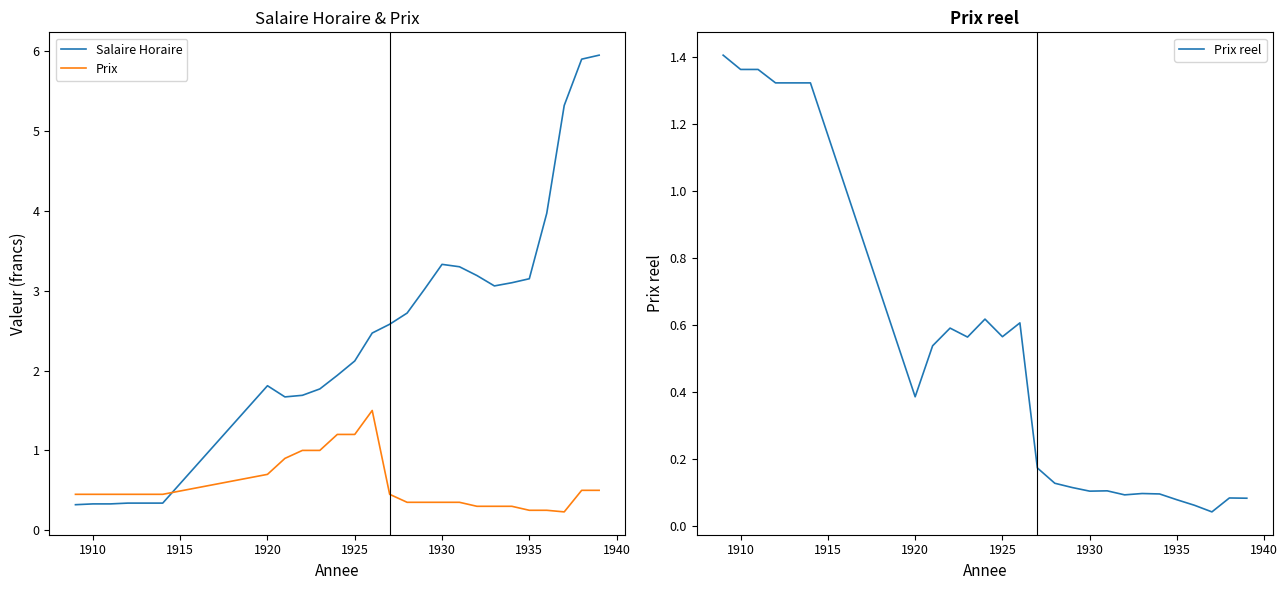

How many lines are shown in the chart?

3